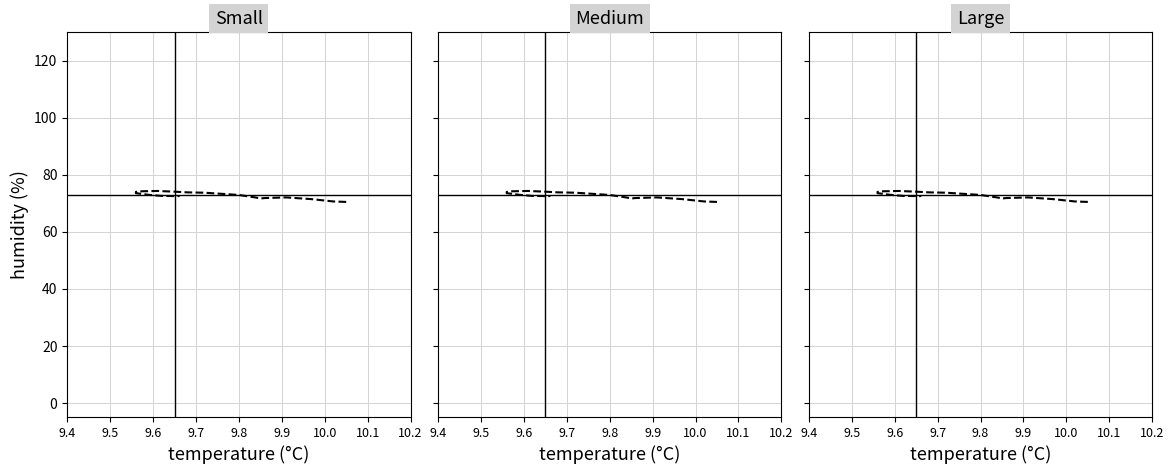

Is this an area chart (filled region under the line)?

No